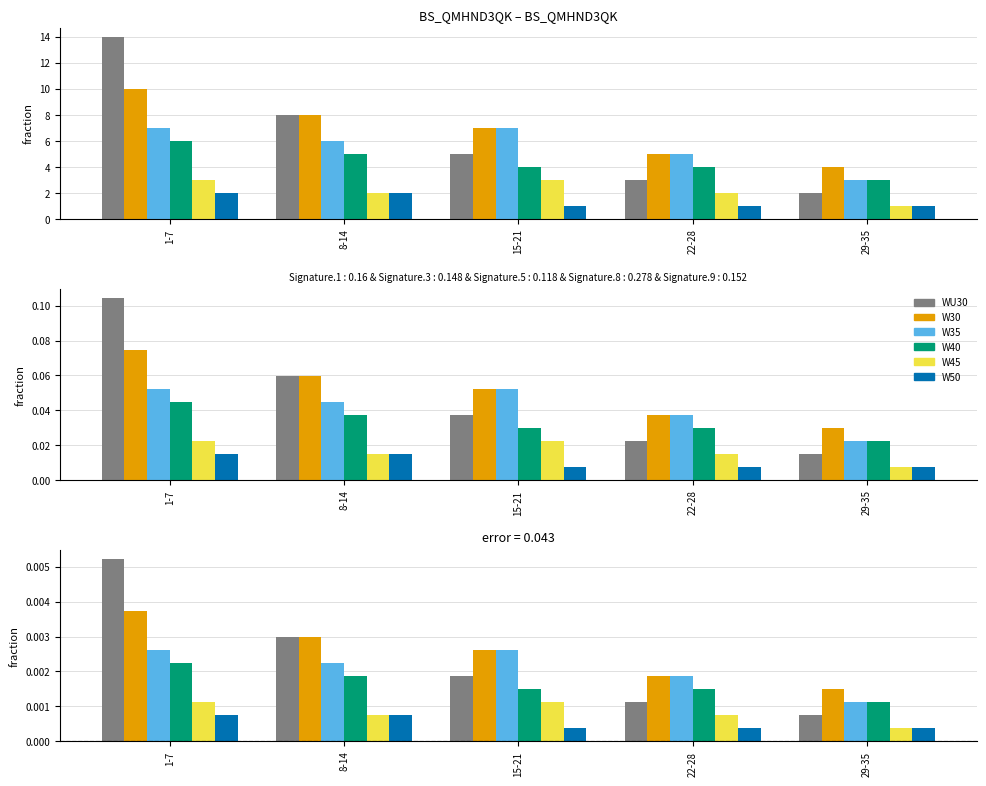

What are all the series names shown in the legend?

WU30, W30, W35, W40, W45, W50